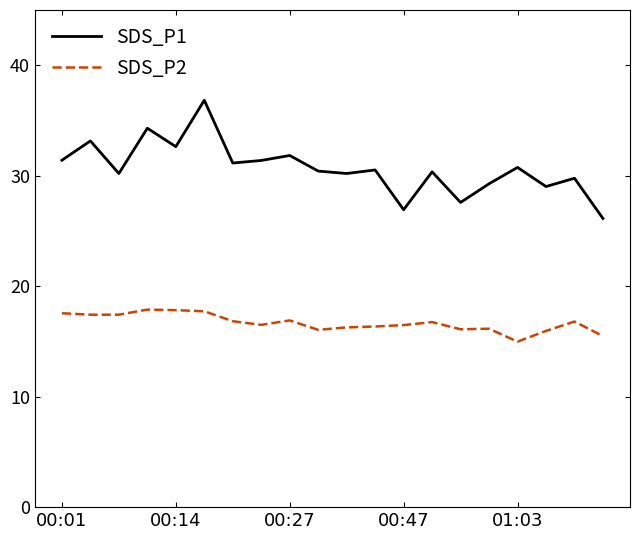

Count the number of categories in the chart.

20